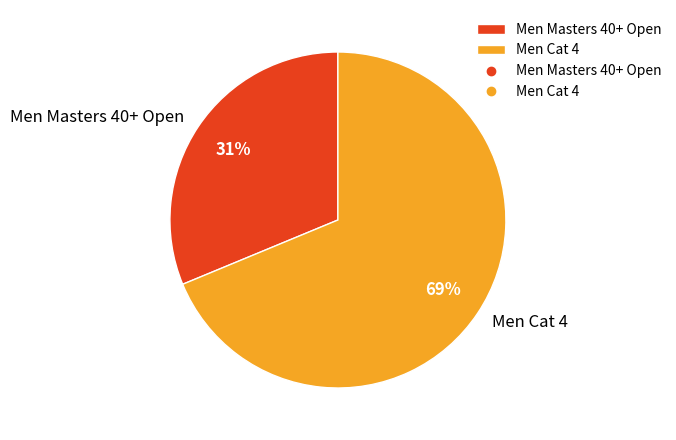

Count the number of slices in the pie.

2